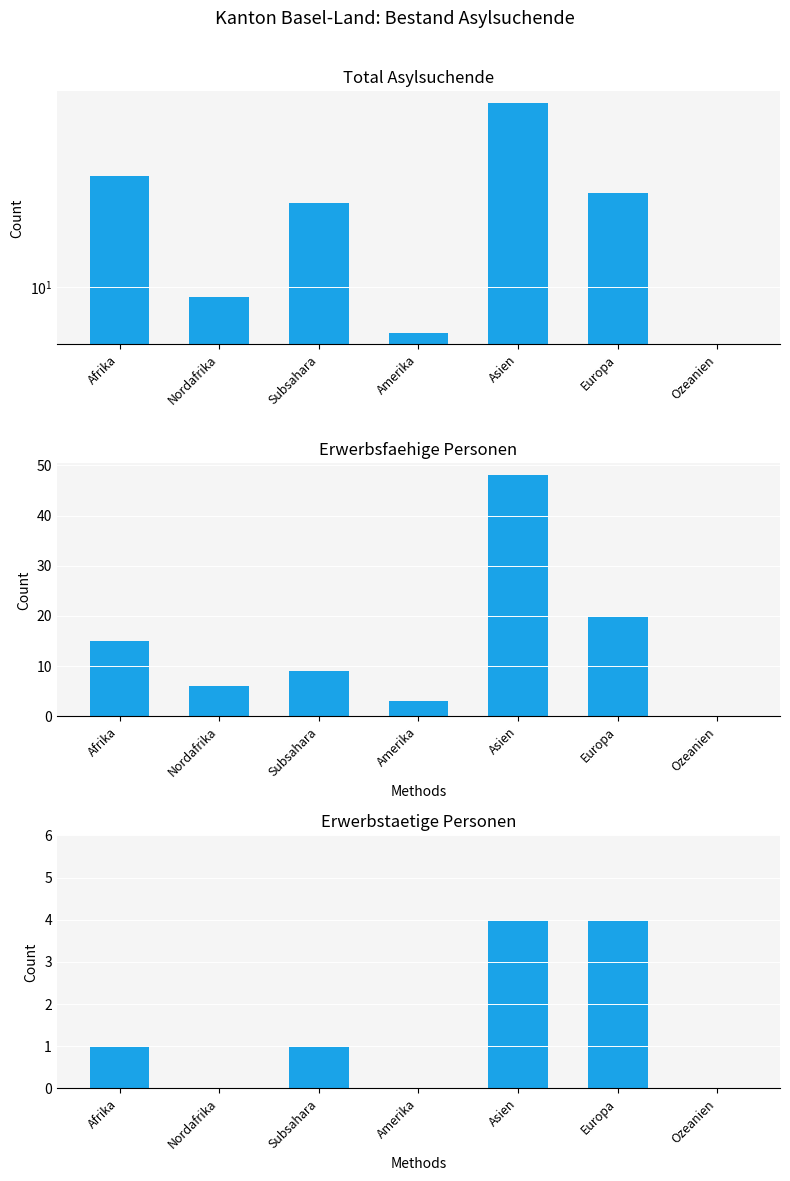

What position from the right is Nordafrika?

6